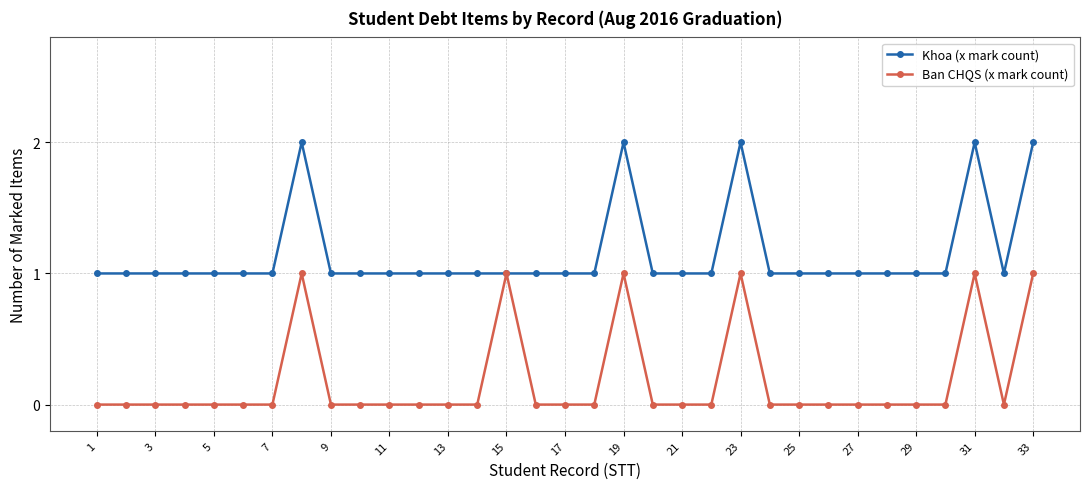

Rank the series by their maximum value, from lowest to highest.

Ban CHQS (x mark count), Khoa (x mark count)